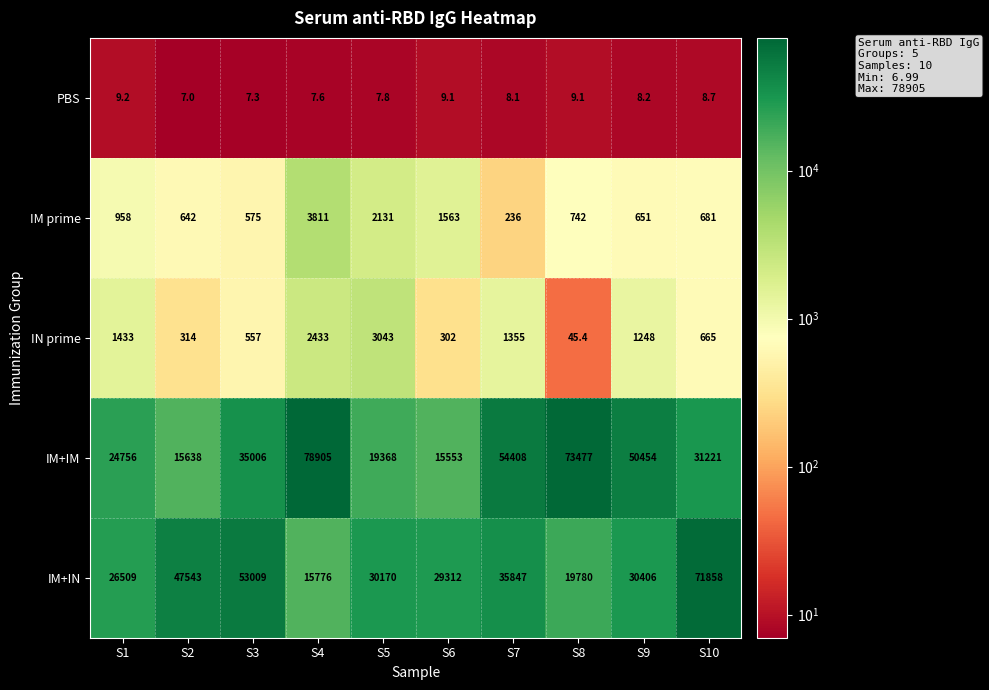

How many distinct data groups are displayed?

5